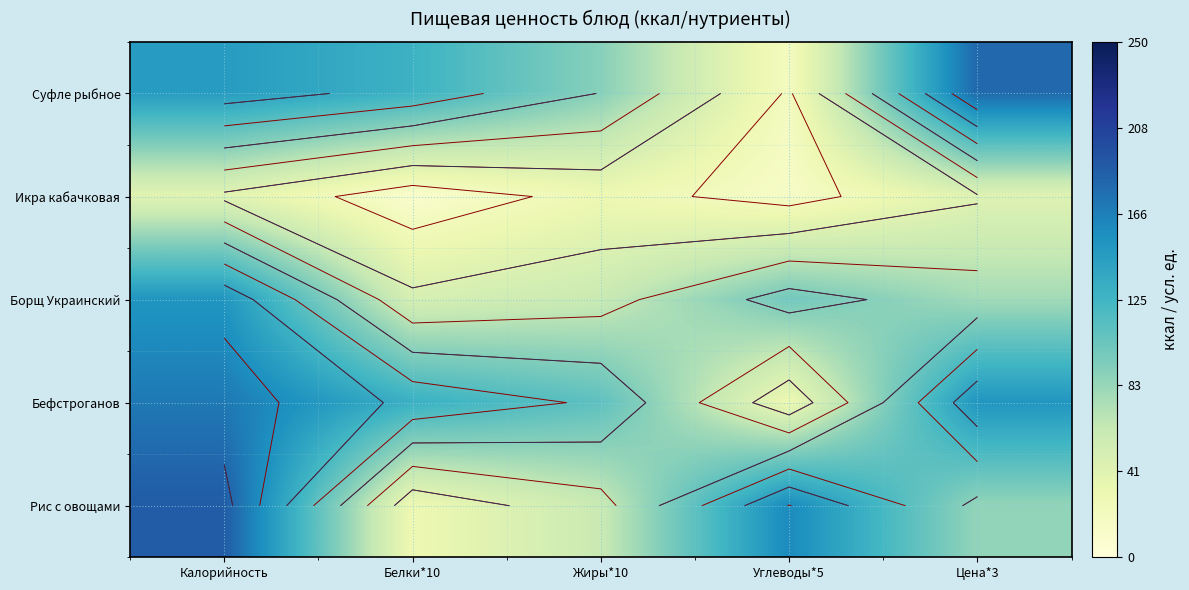

Read the Рис с овощами value at Жиры*10, to the nearest 5.

60